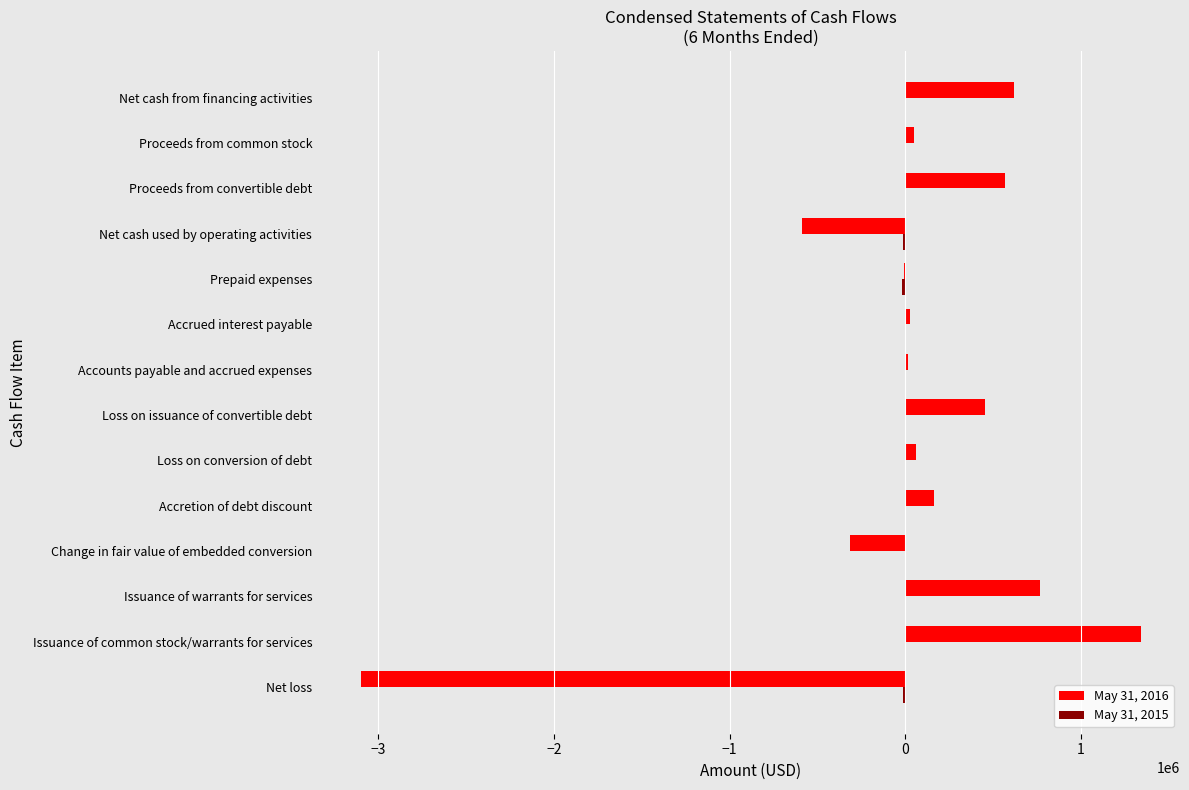

What is the sum of all May 31, 2016 values?

63090